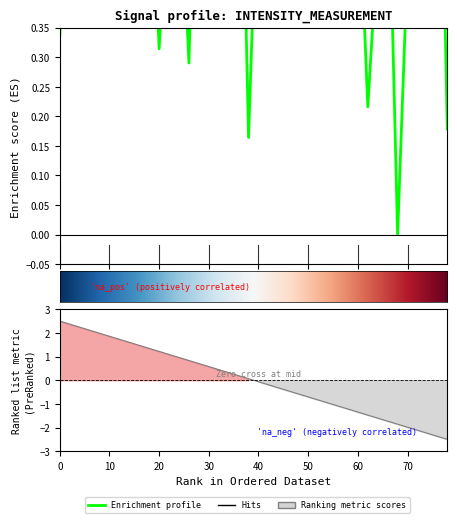

What is the label of the 5th point from the left?

40